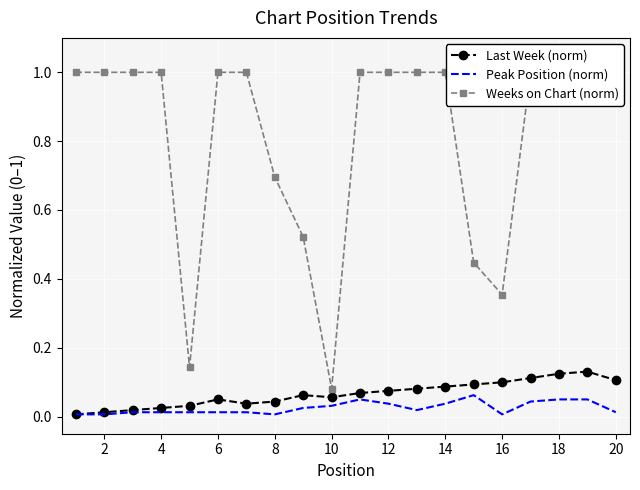

Is the value of Peak Position (norm) at 12 greater than the value of Last Week (norm) at 16?

No